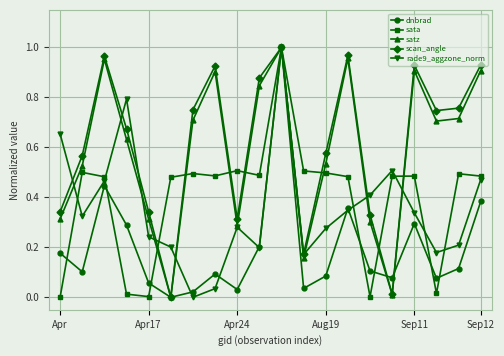

True or false: satz has more than 2 interior local peaks.

True